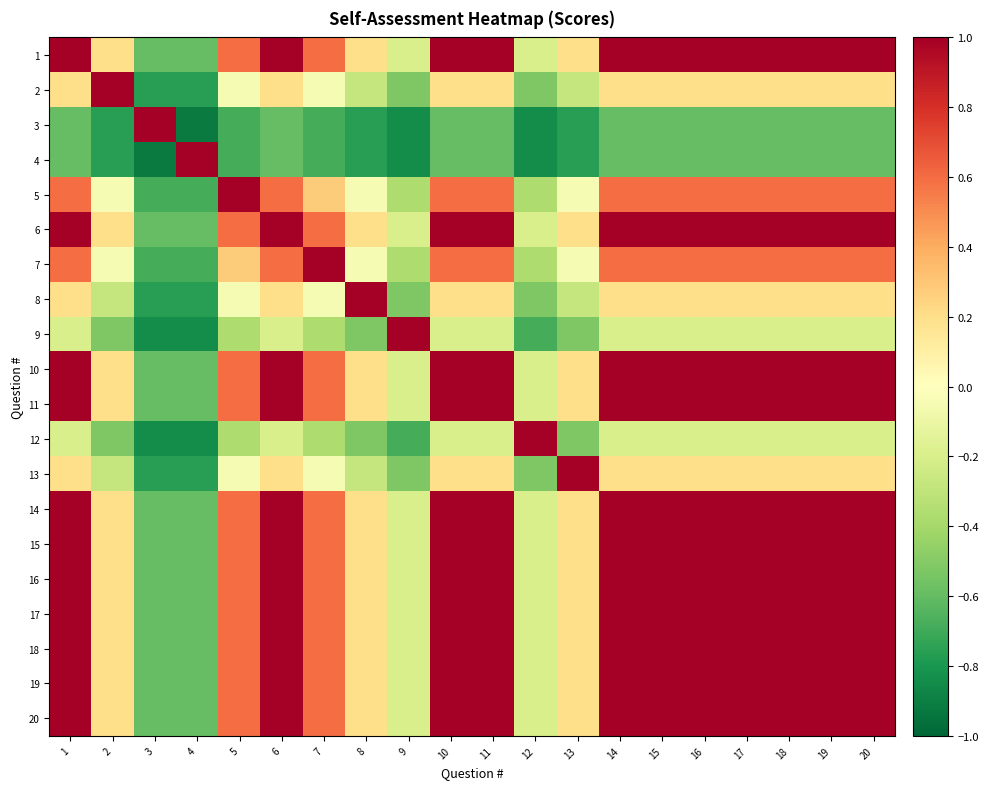

Rank the series at 2 from highest to lowest value.

2, 1, 6, 10, 11, 14, 15, 16, 17, 18, 19, 20, 5, 7, 8, 13, 9, 12, 3, 4